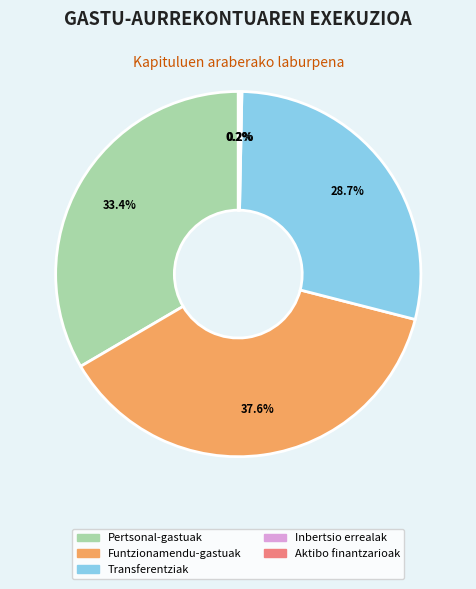

Does any single category account for the majority?

No